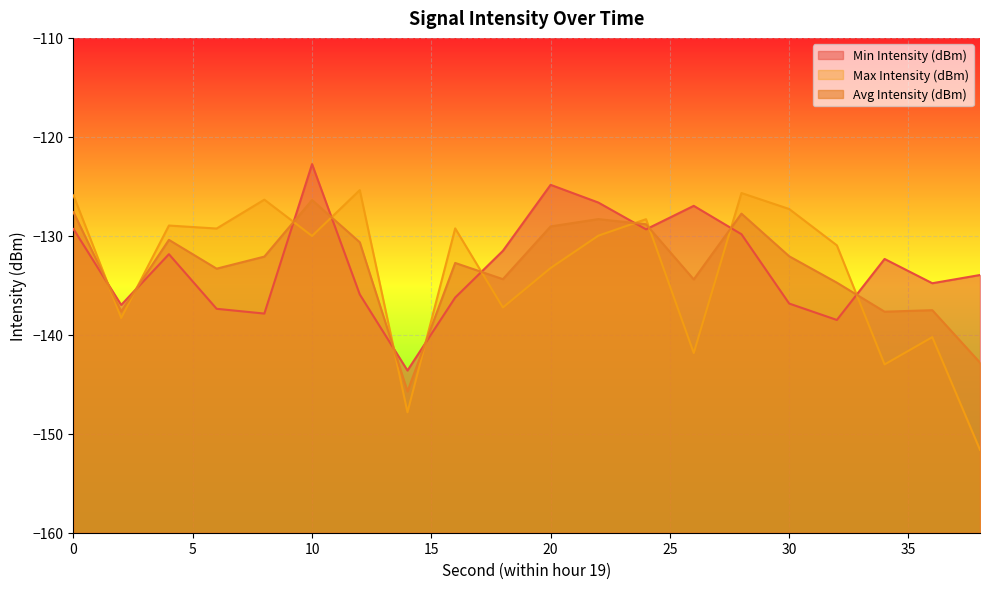

What is the average value of the Min Intensity (dBm) series?

-132.9